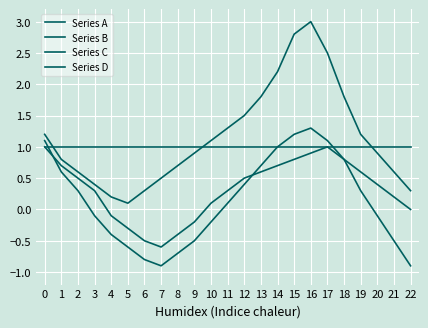

Reading left to right, extract all data points from this chart.

Series A: 1.0	1.0	1.0	1.0	1.0	1.0	1.0	1.0	1.0	1.0	1.0	1.0	1.0	1.0	1.0	1.0	1.0	1.0	1.0	1.0	1.0	1.0	1.0
Series B: 1.2	0.8	0.6	0.4	0.2	0.1	0.3	0.5	0.7	0.9	1.1	1.3	1.5	1.8	2.2	2.8	3.0	2.5	1.8	1.2	0.9	0.6	0.3
Series C: 1.0	0.7	0.5	0.3	-0.1	-0.3	-0.5	-0.6	-0.4	-0.2	0.1	0.3	0.5	0.6	0.7	0.8	0.9	1.0	0.8	0.6	0.4	0.2	0.0
Series D: 1.1	0.6	0.3	-0.1	-0.4	-0.6	-0.8	-0.9	-0.7	-0.5	-0.2	0.1	0.4	0.7	1.0	1.2	1.3	1.1	0.8	0.3	-0.1	-0.5	-0.9